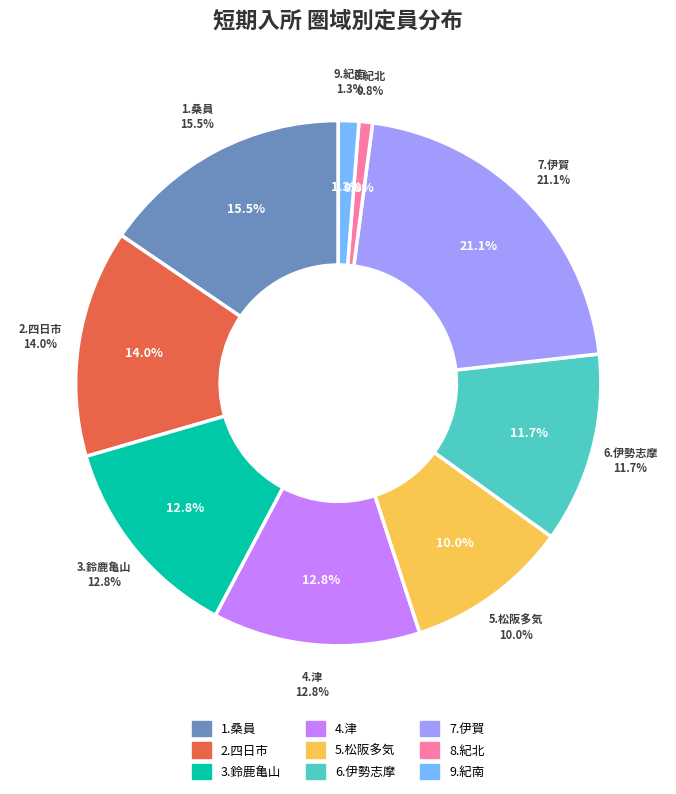

To the nearest percent, what is the difference between the largest and smallest slice percentages?

20%